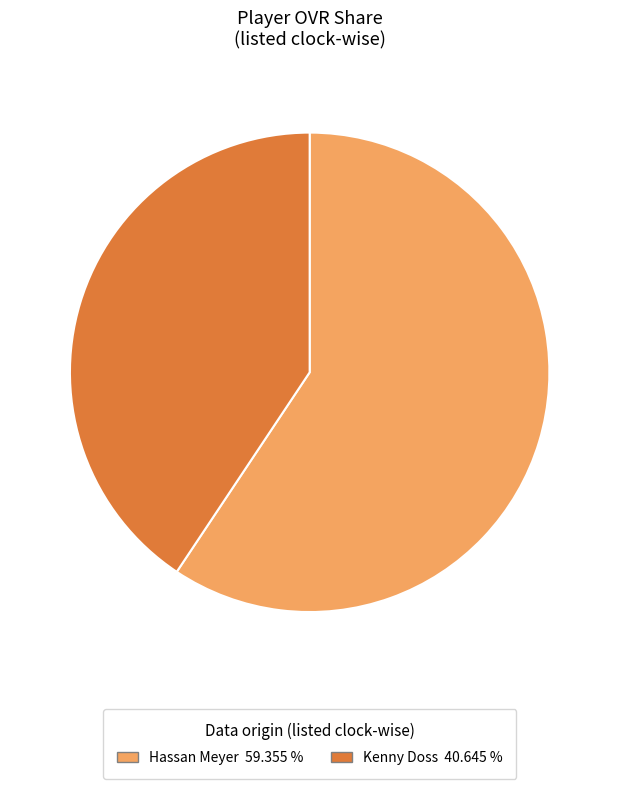

What is the largest slice in the pie chart?

Hassan Meyer